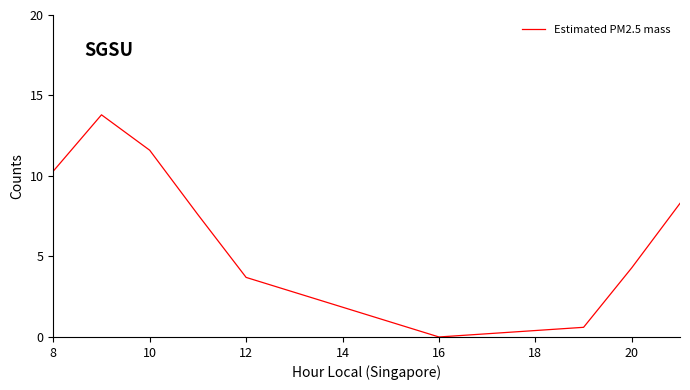

What is the difference between the maximum and minimum values?

13.8